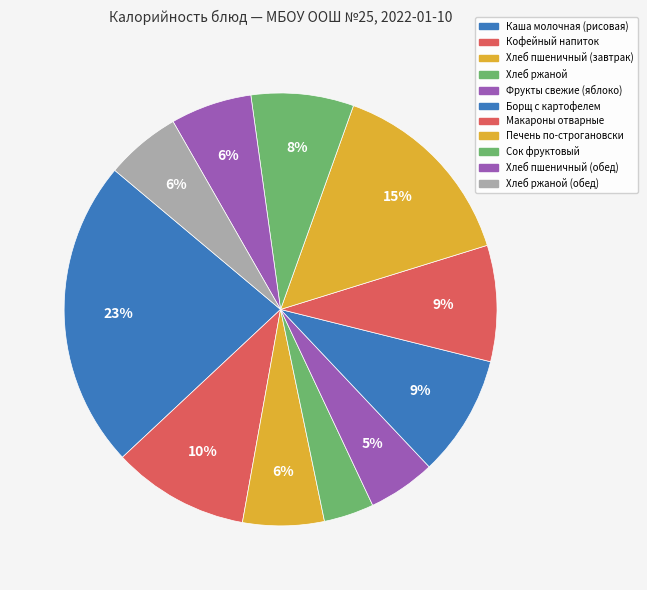

How many segments does this pie chart have?

11